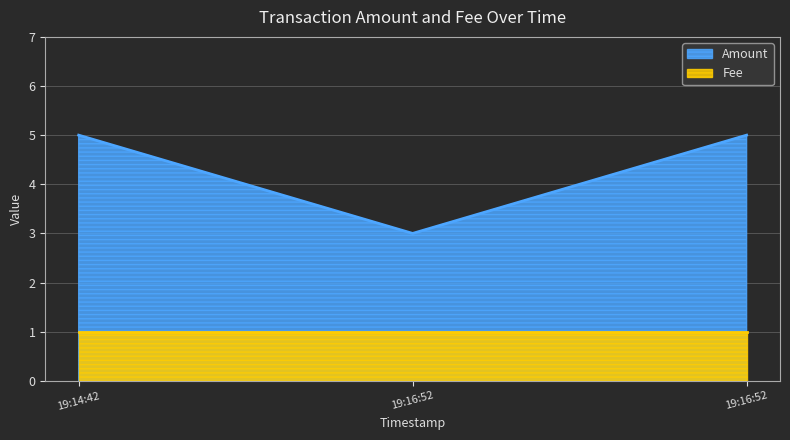

What is the smallest value displayed?

1